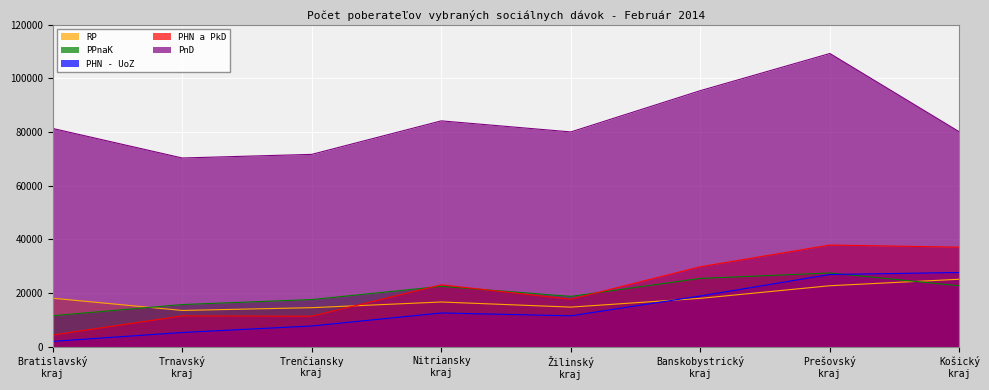

What is the value of the PnD point at the 7th from the left?

109218